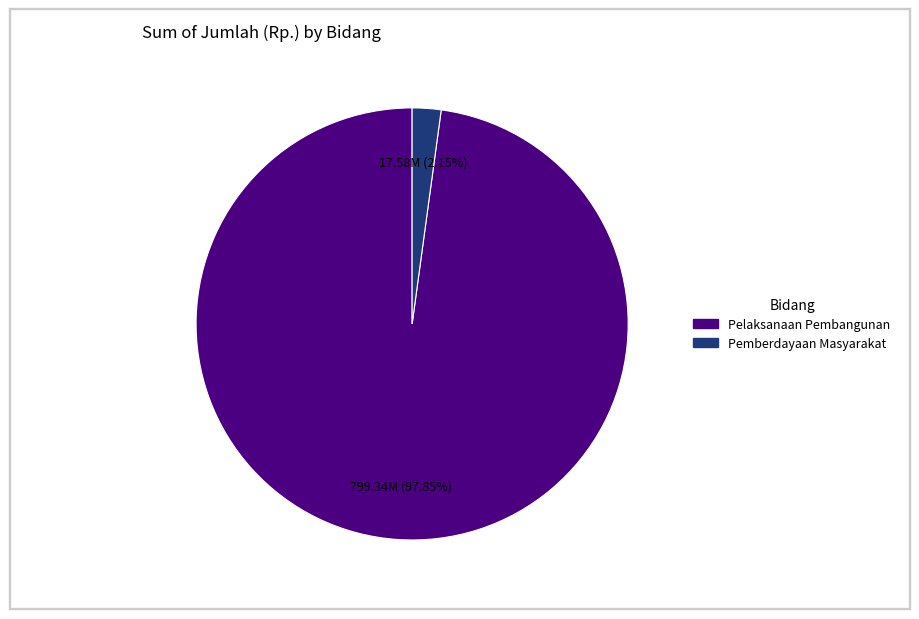

Is there a majority slice in this chart?

Yes